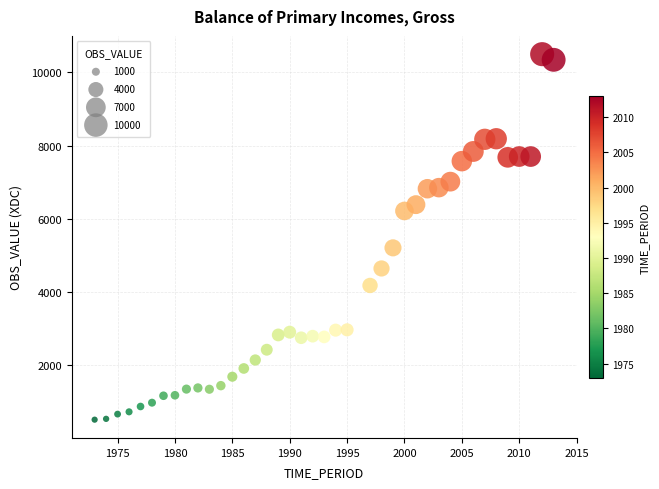

What Y value in the scatter plot is closest to 5508?

5209.8